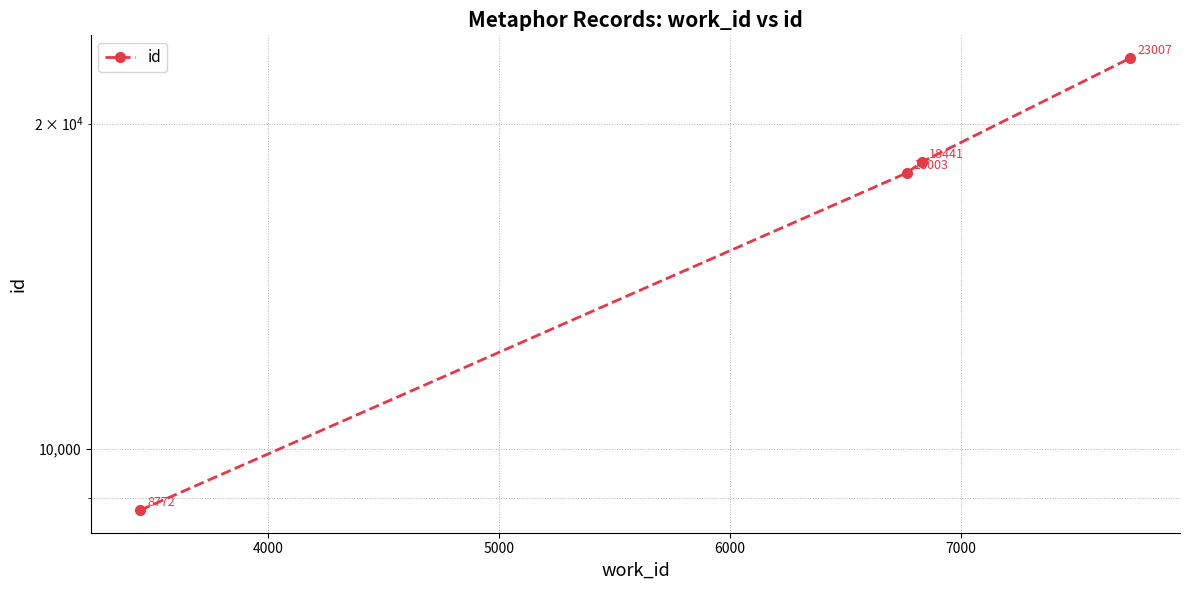

What is the smallest value displayed?

8772